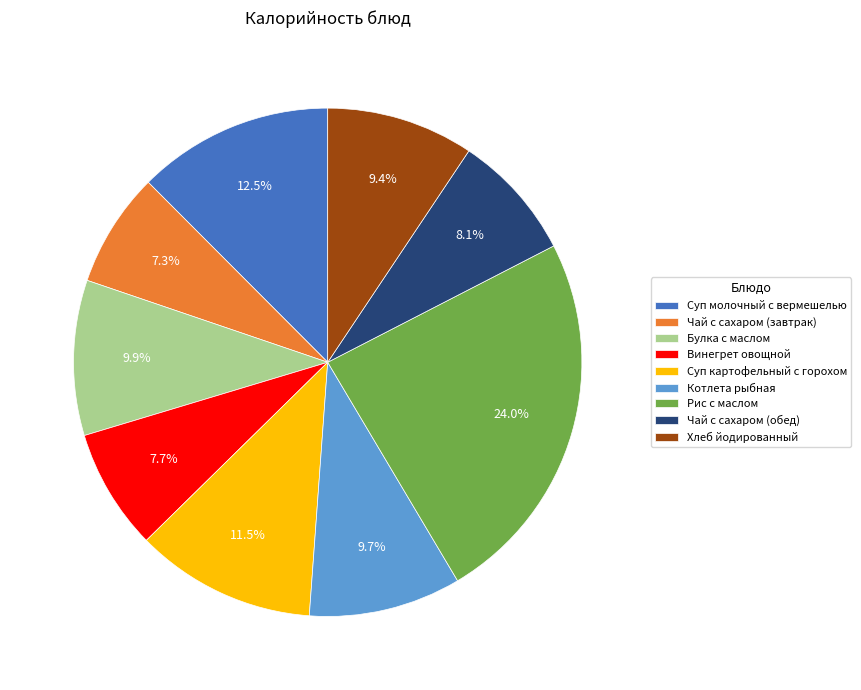

To the nearest percent, what is the difference between the Рис с маслом and Булка с маслом slice percentages?

14%